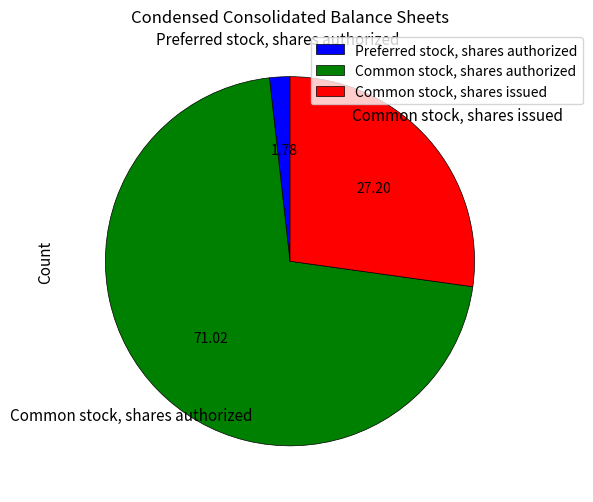

Rank the categories by value from highest to lowest.

Common stock, shares authorized, Common stock, shares issued, Preferred stock, shares authorized